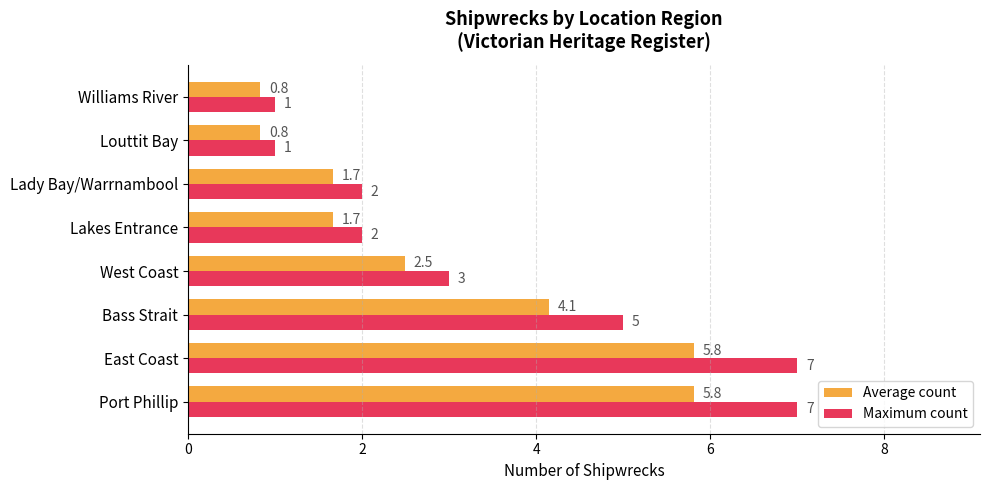

What is the smallest value displayed?

0.8